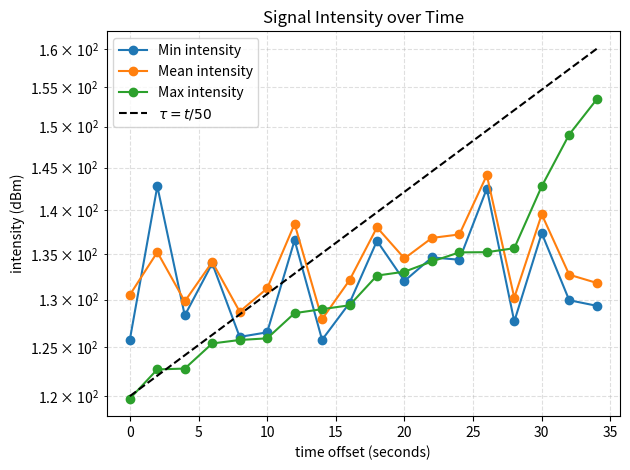

True or false: Min intensity has a value of 127.7 at 28.

True